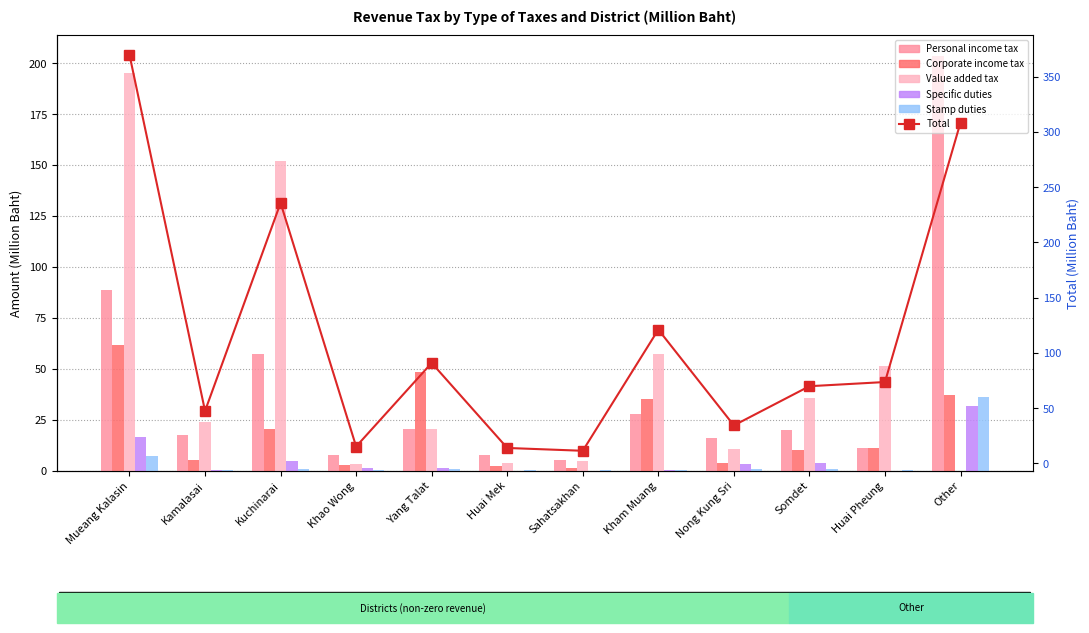

How many positive values does the Value added tax series have?

11